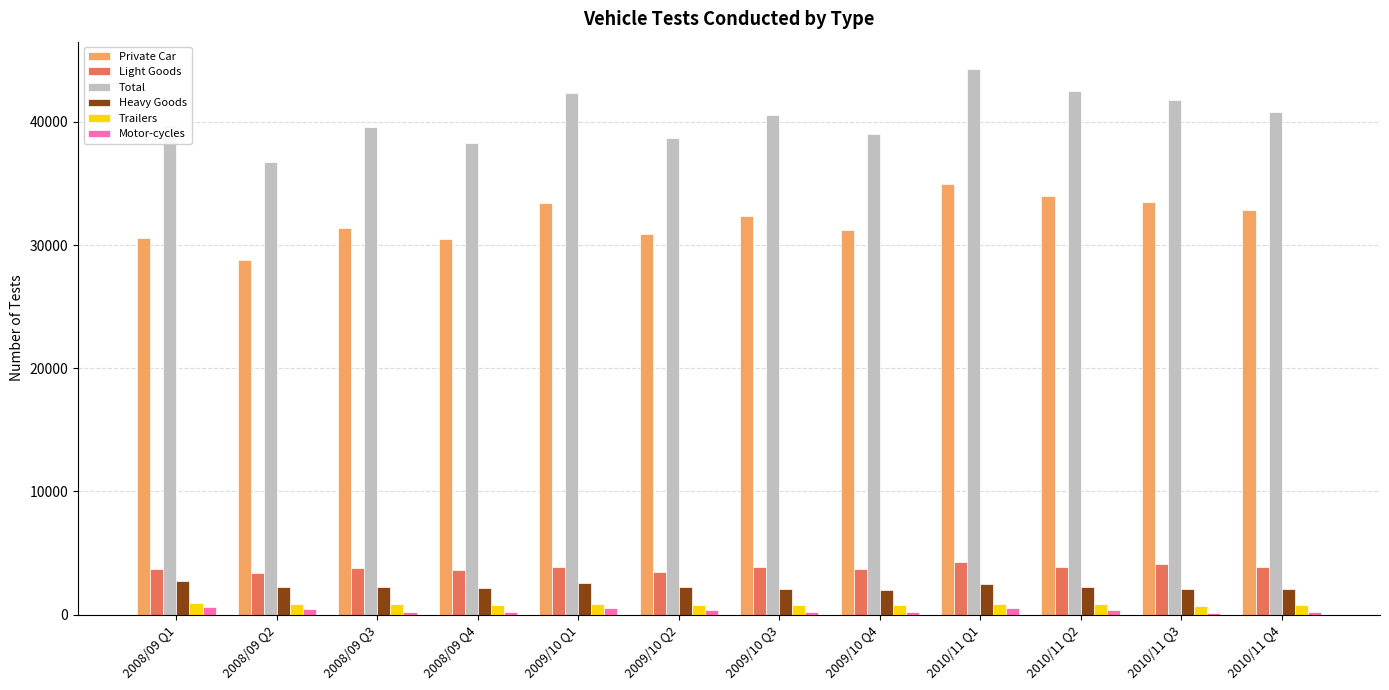

How many bars are there in each group?

6